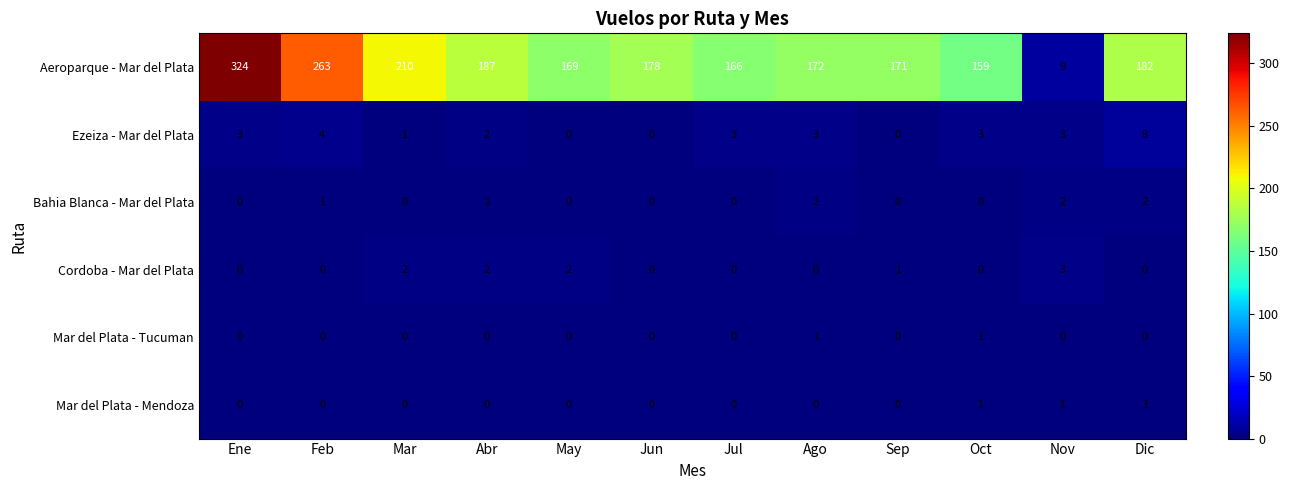

How many values in the Bahia Blanca - Mar del Plata series exceed 0?

5